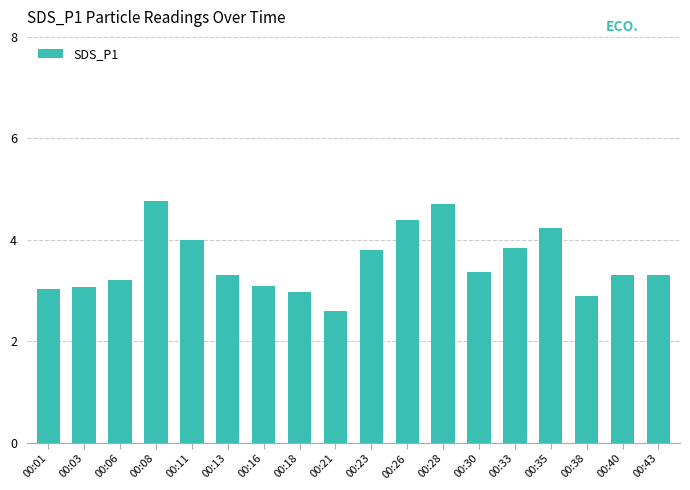

How many distinct data groups are displayed?

1